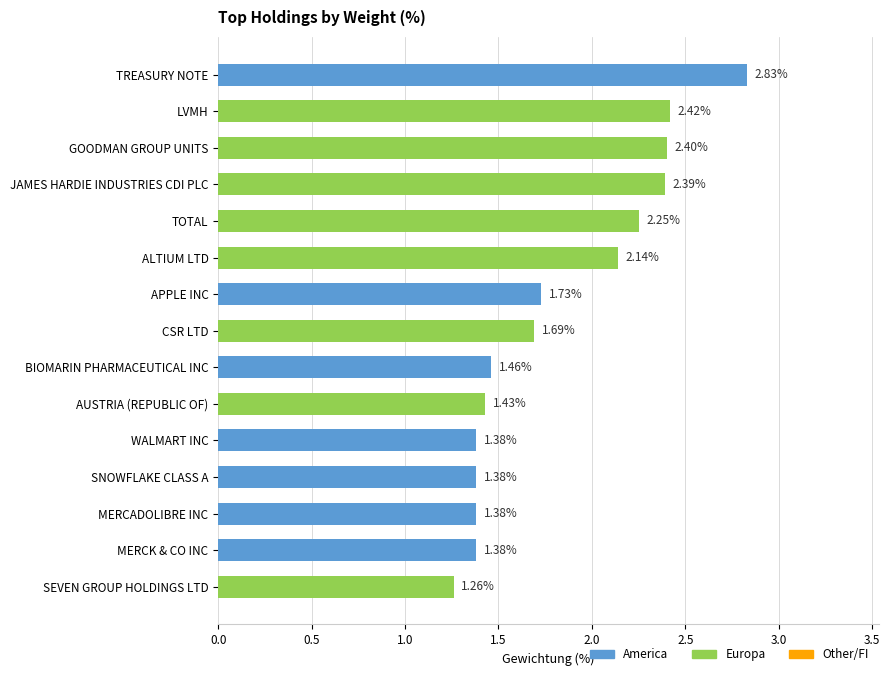

At which category does the chart reach its peak across all series?

TREASURY NOTE